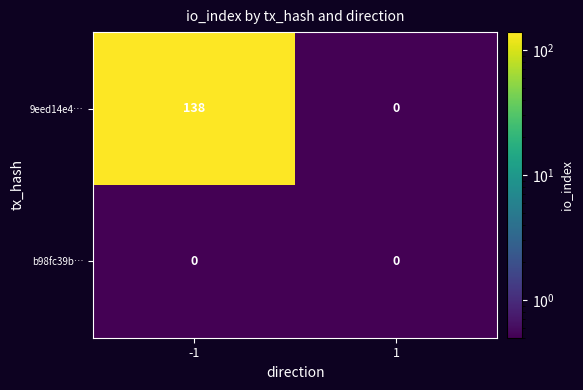

What is the difference between the maximum and minimum values in the 9eed14e4… series?

138